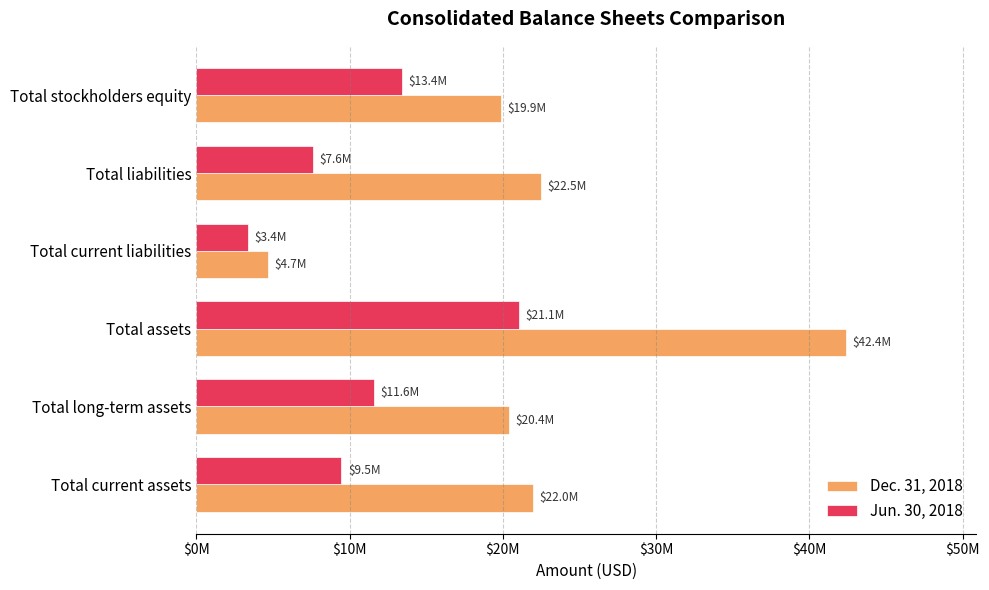

What are all the series names shown in the legend?

Dec. 31, 2018, Jun. 30, 2018